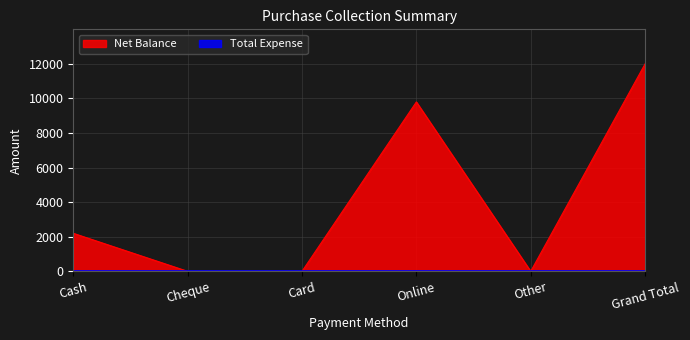

The chart shows a value of 9800 at Online. True or false?

True